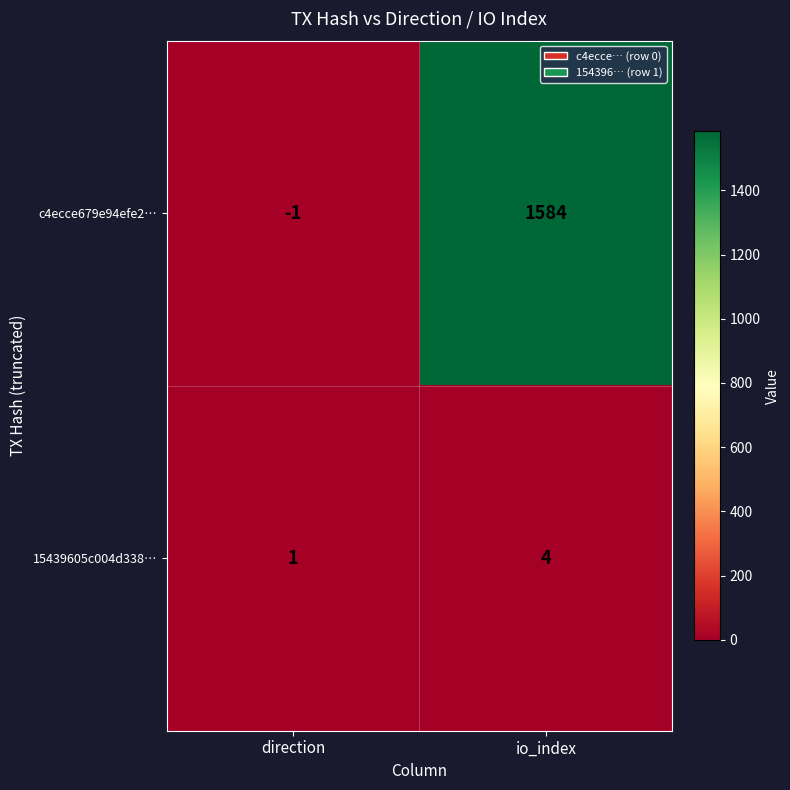

True or false: 15439605c004d338… has a value of 4 at io_index.

True